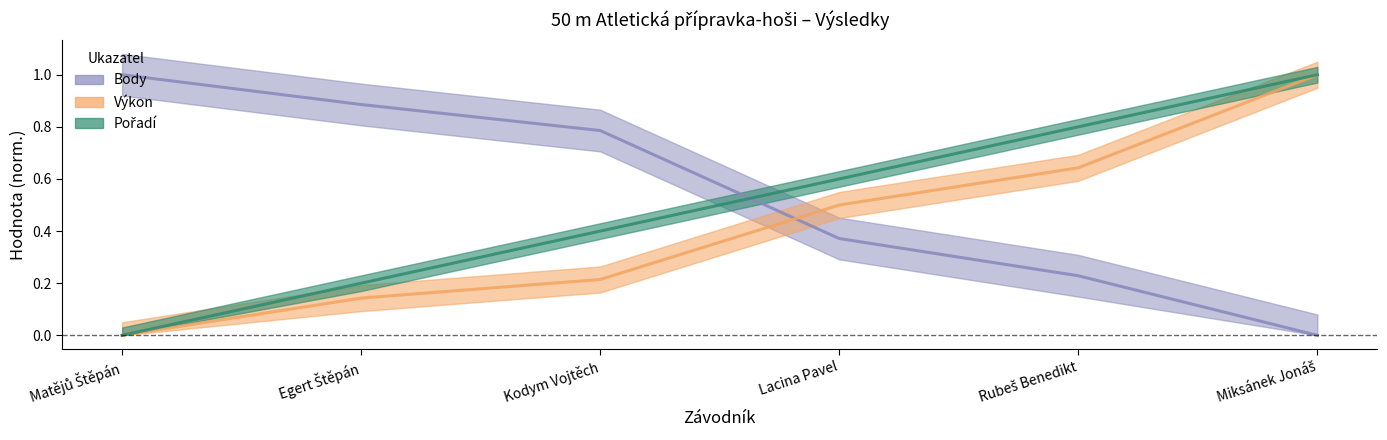

Reading left to right, list all the values displayed in this chart.

Pořadí: 0.0	0.2	0.4	0.6	0.8	1.0
Výkon: 0.0	0.1	0.2	0.5	0.6	1.0
Body: 1.0	0.9	0.8	0.4	0.2	0.0